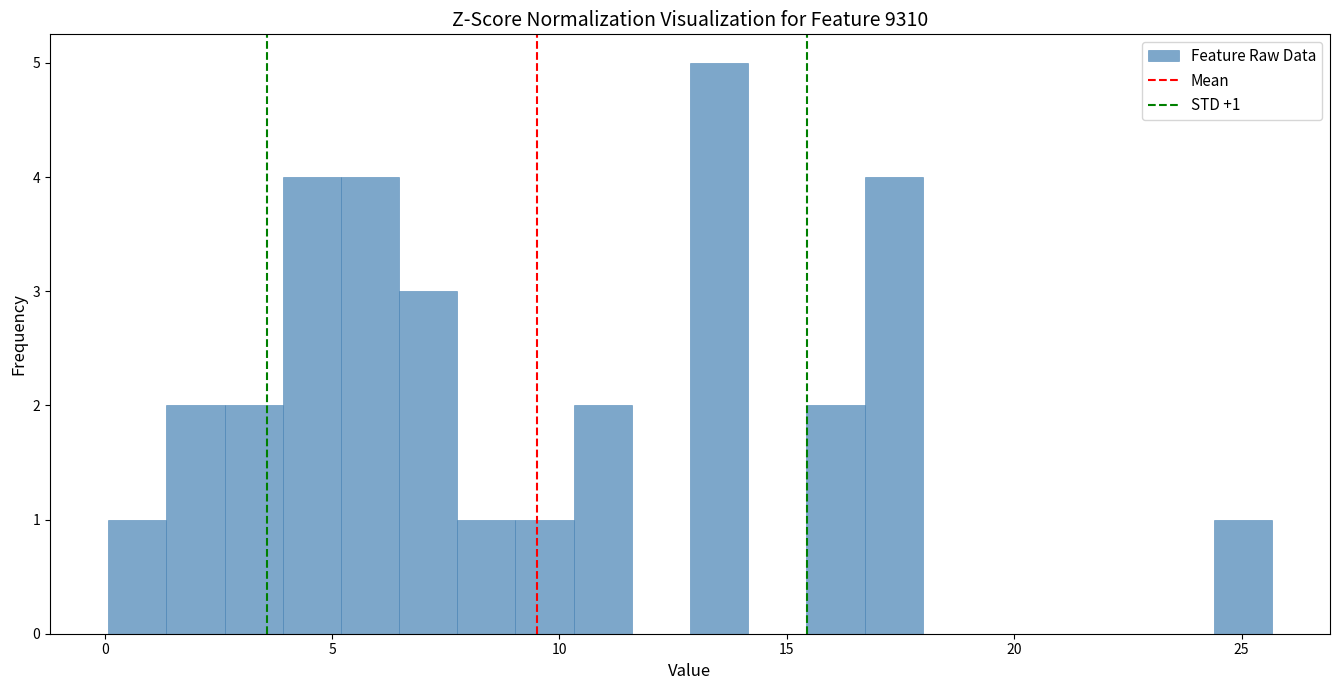

Read against the x-axis, roughly where is the centre of the tallest bar?

13.5